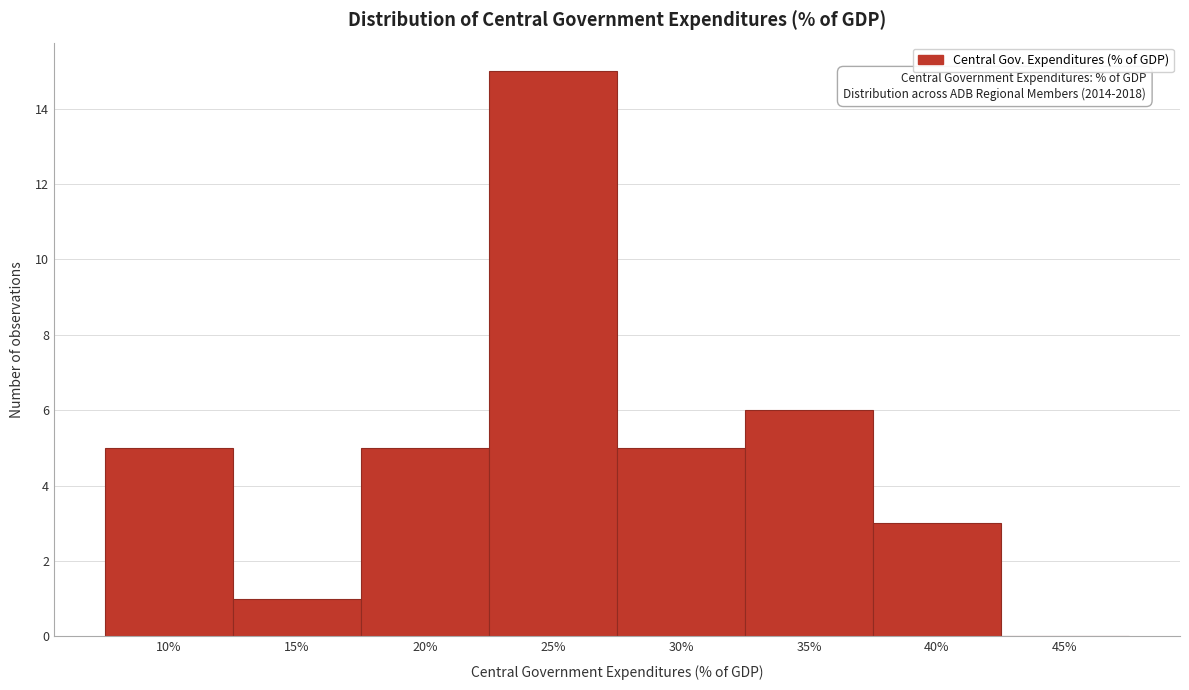

Reading left to right, list all the values displayed in this chart.

10%=5	15%=1	20%=5	25%=15	30%=5	35%=6	40%=3	45%=0